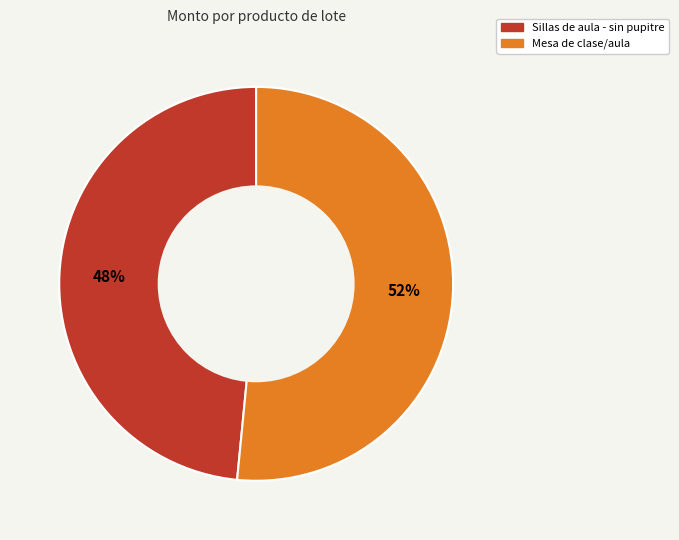

True or false: Mesa de clase/aula accounts for 37% of the total.

False